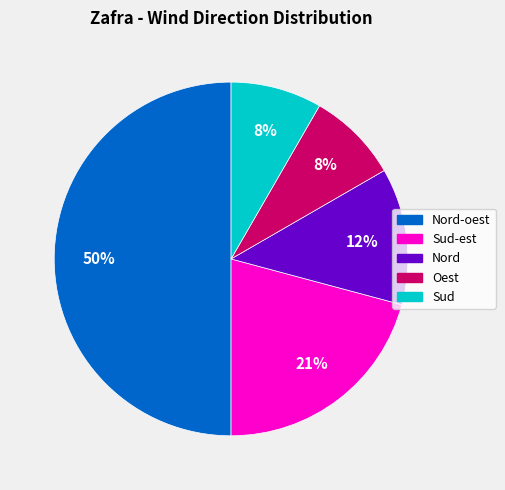

To the nearest percent, what is the difference between the largest and smallest slice percentages?

42%